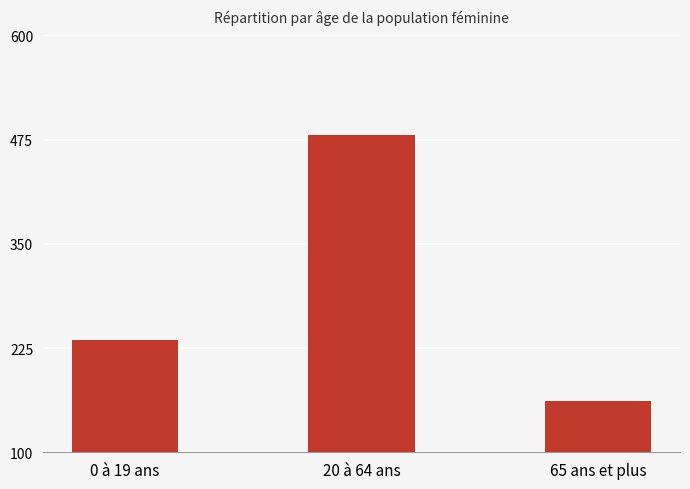

How many values are between 162 and 481?

3